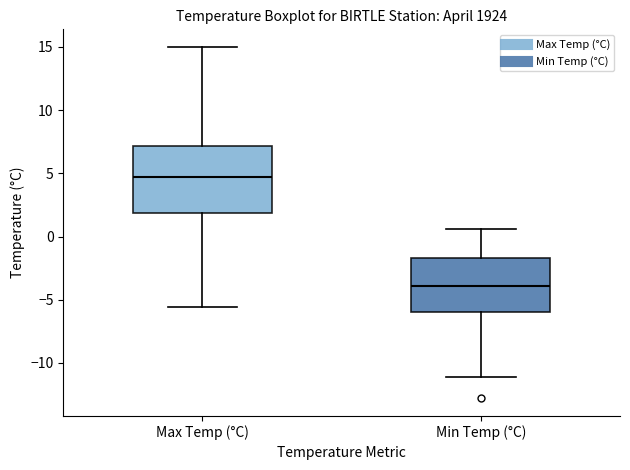

Reading left to right, read every box against the y-axis: the position of its median line, the range the box covers, and the ends of its whiskers. The values are not printed on the chart, so give them approximately, as read against the axis.

Max Temp (°C): median 4.5, box 2.0 to 7.0, whiskers -5.5 to 15.0
Min Temp (°C): median -4.0, box -6.0 to -1.5, whiskers -11.0 to 0.5